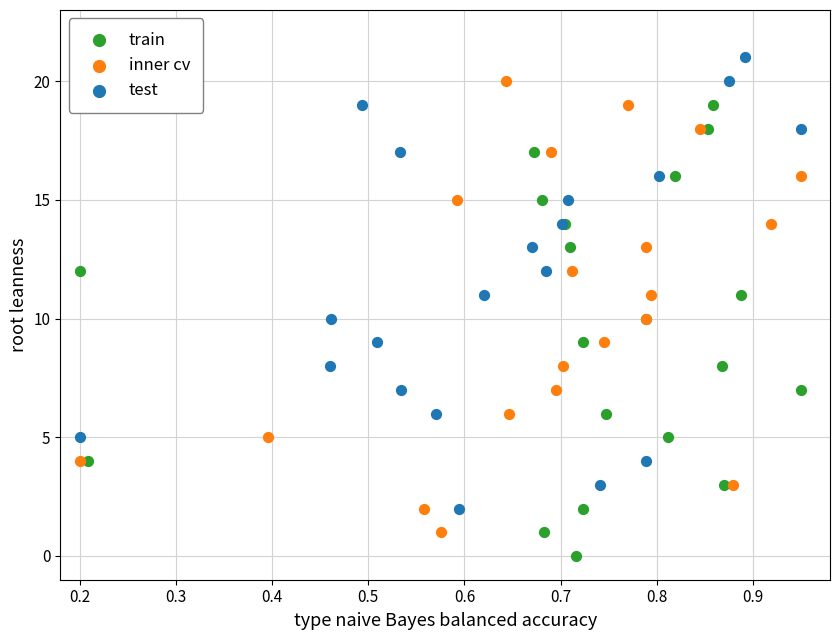

What are all the series names shown in the legend?

train, inner cv, test